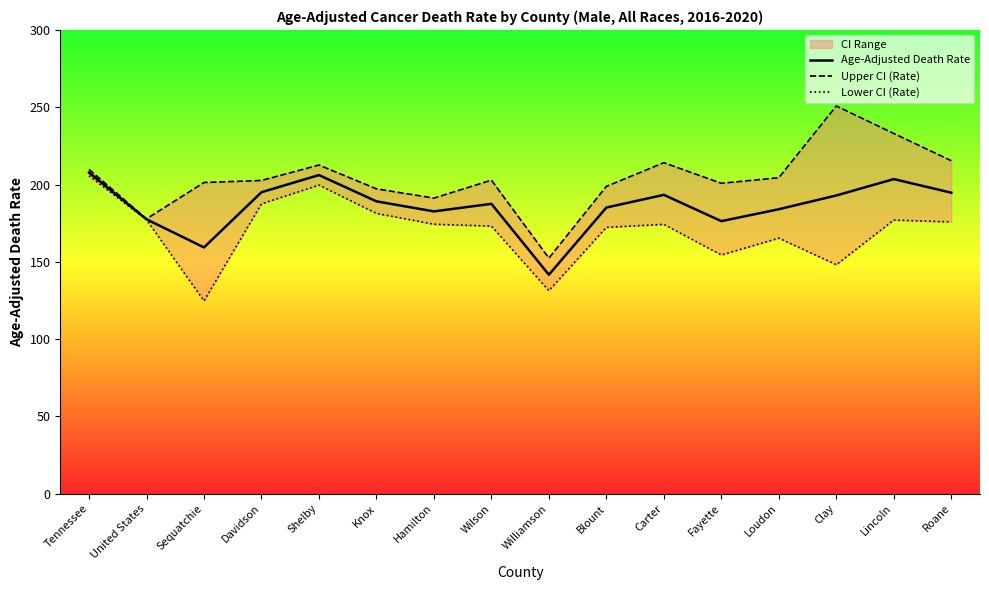

The value of Upper CI (Rate) at Wilson is 202.8. True or false?

True